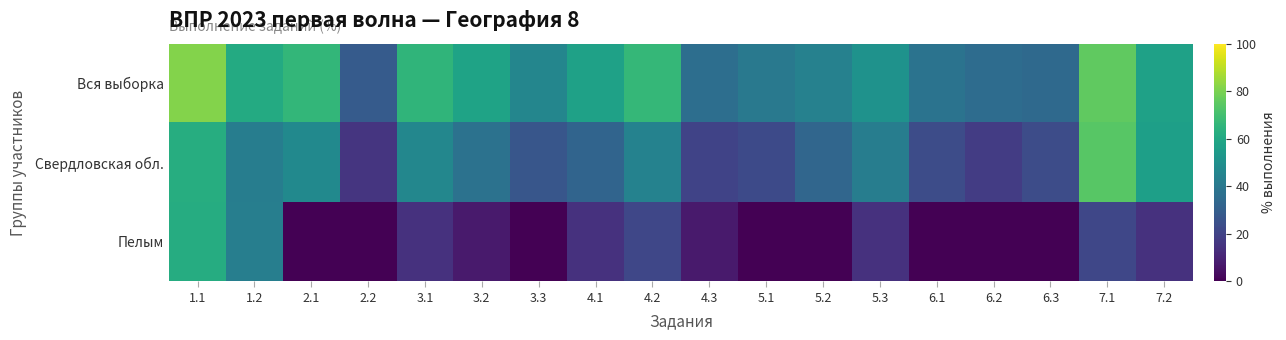

What is the total value across all series at 5.2?

76.9